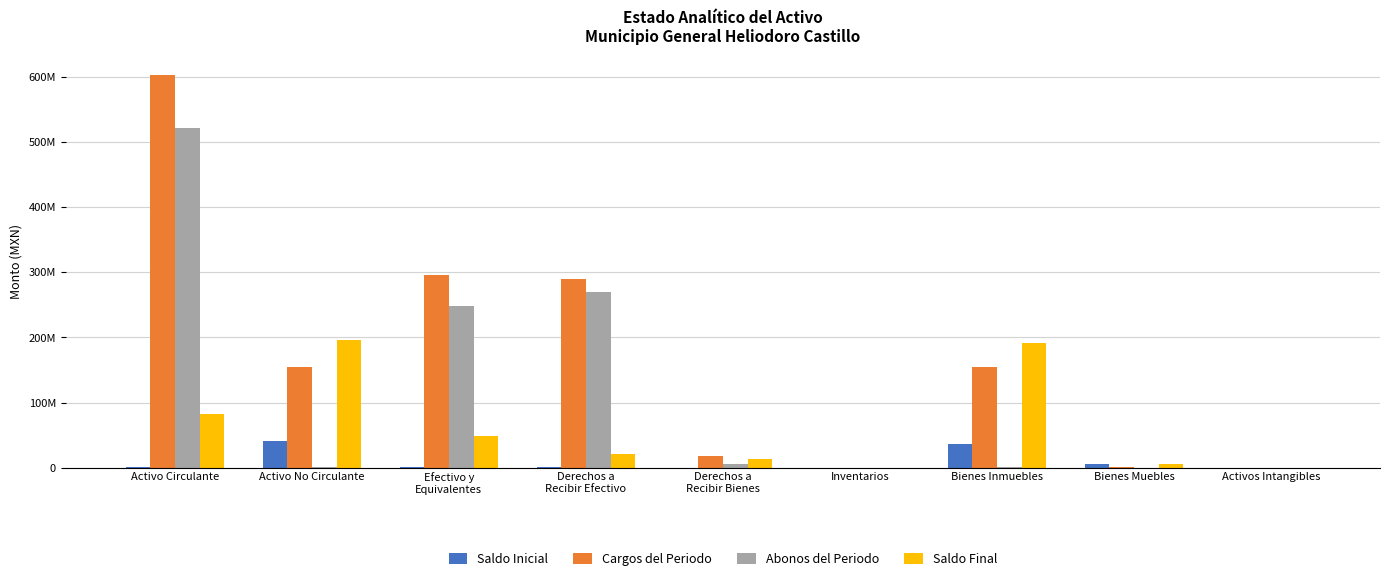

At which category is the sum across all series the highest?

Activo Circulante